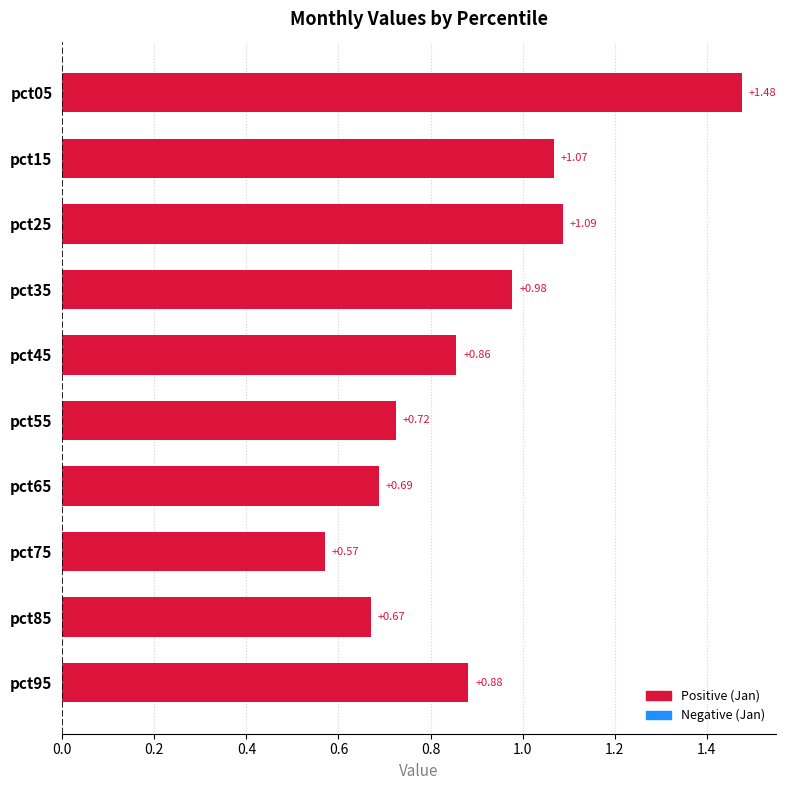

Which has a higher value, pct55 or pct95?

pct95